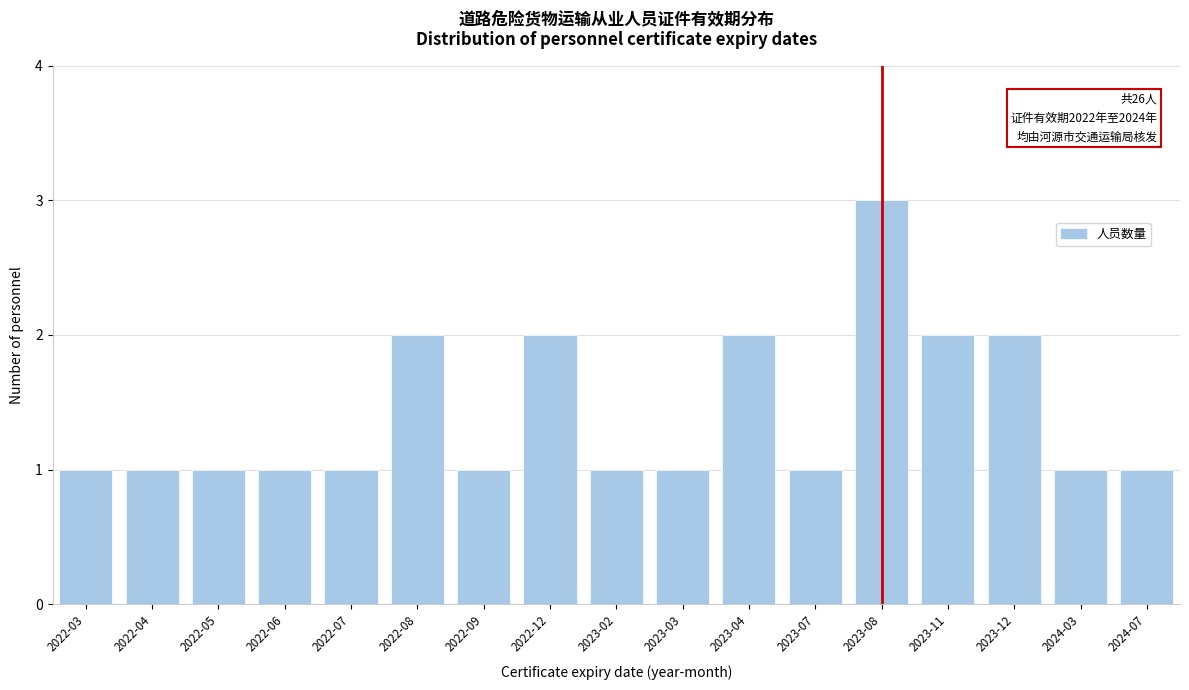

Reading right to left, list all the values displayed in this chart.

1	1	2	2	3	1	2	1	1	2	1	2	1	1	1	1	1